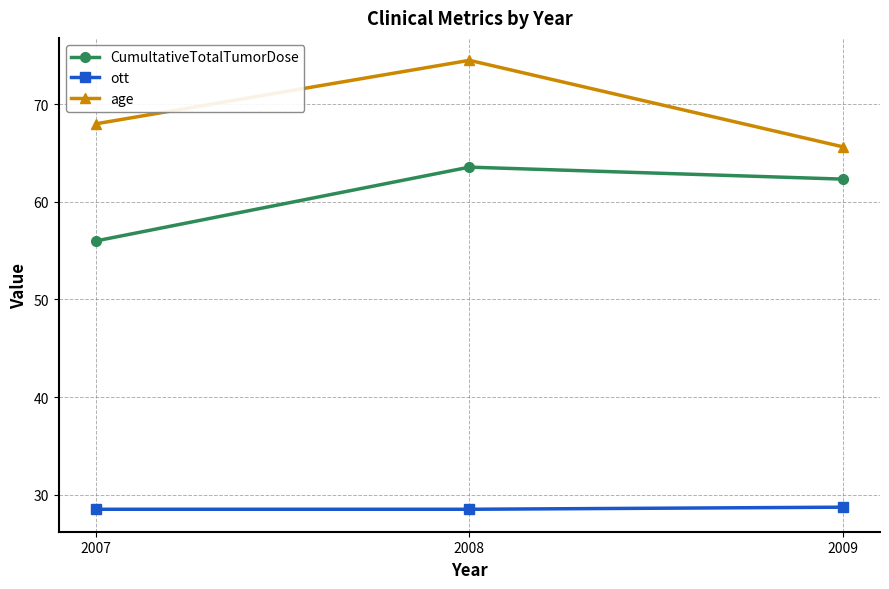

How many lines are shown in the chart?

3